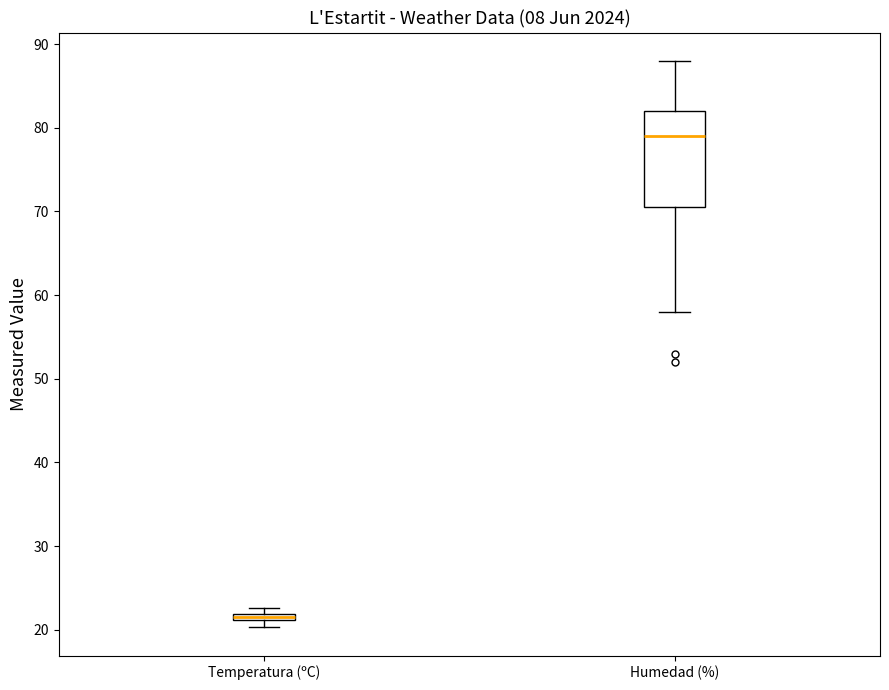

Which box has the highest median line?

Humedad (%)